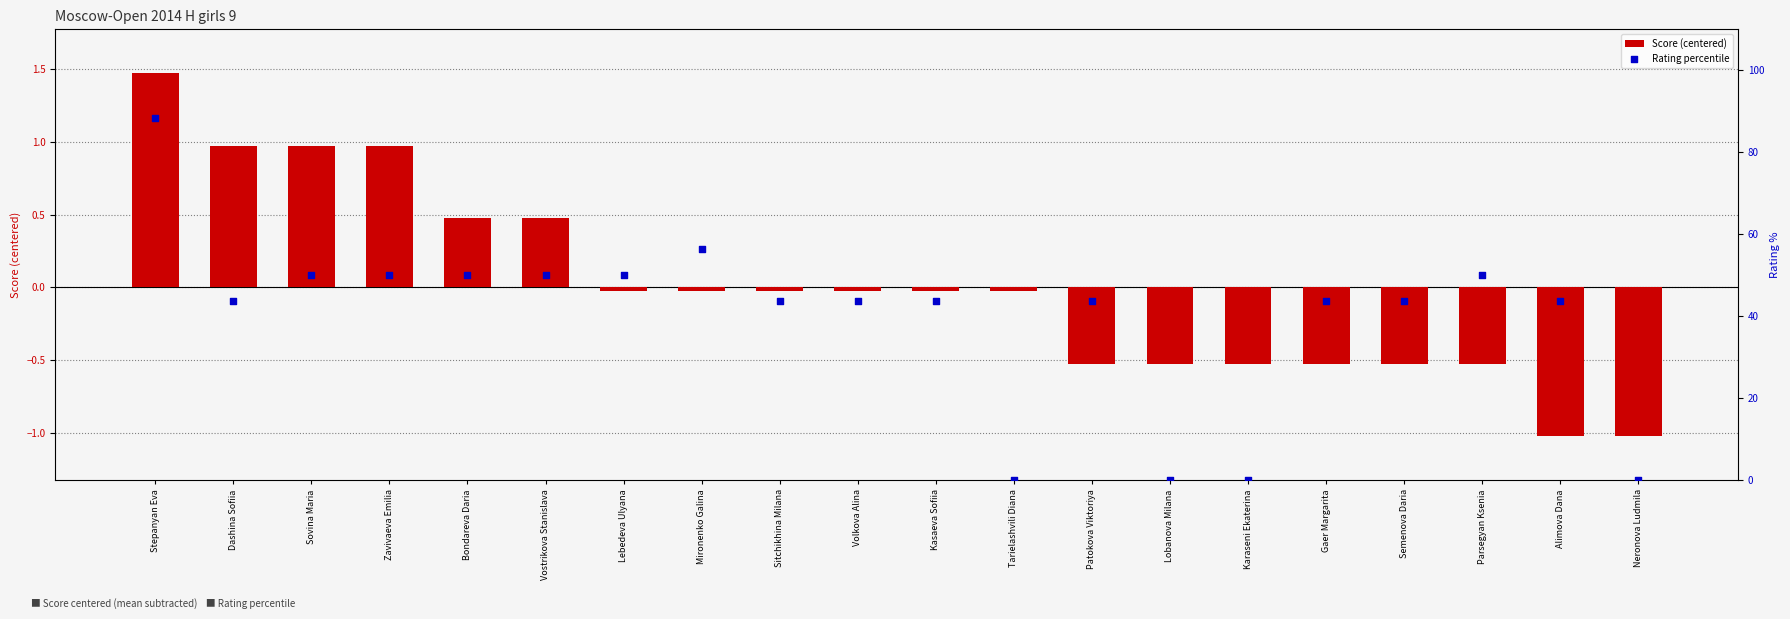

Which series has the largest total across all categories?

Rating percentile